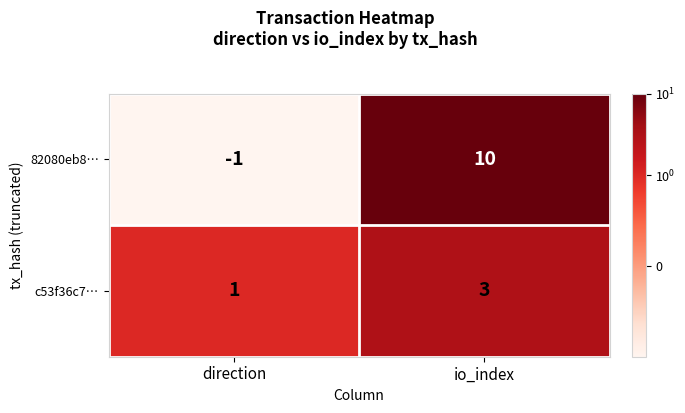

Where is 82080eb8… nearest to the value 4?

direction